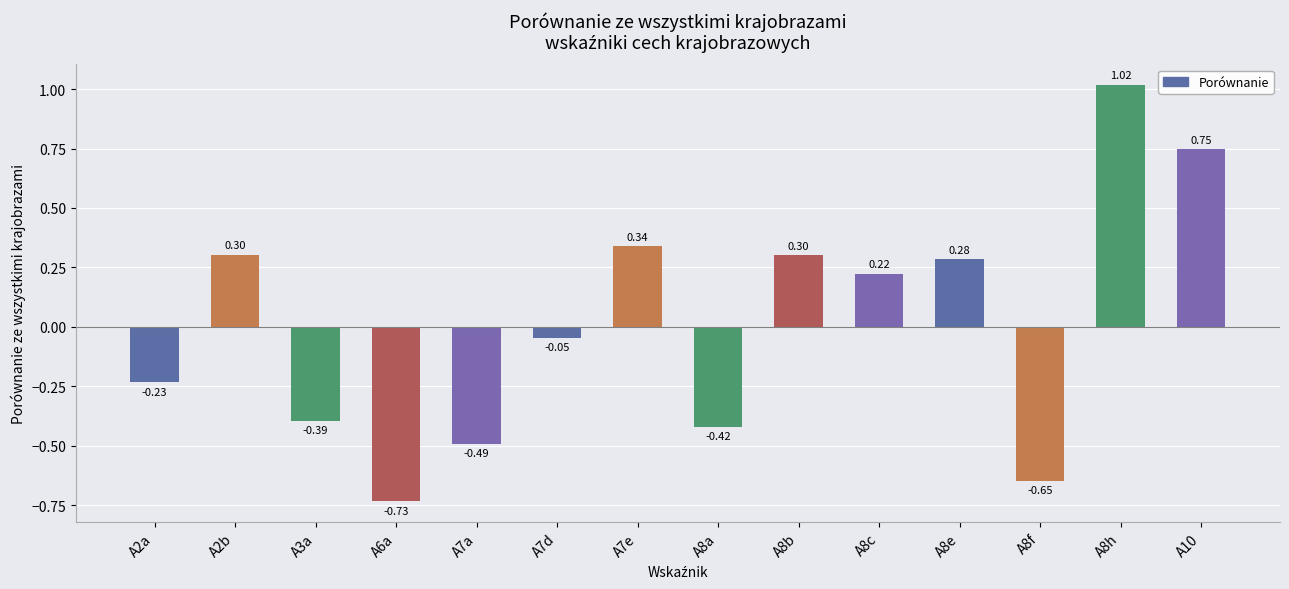

Which has a higher value, A8b or A7e?

A7e